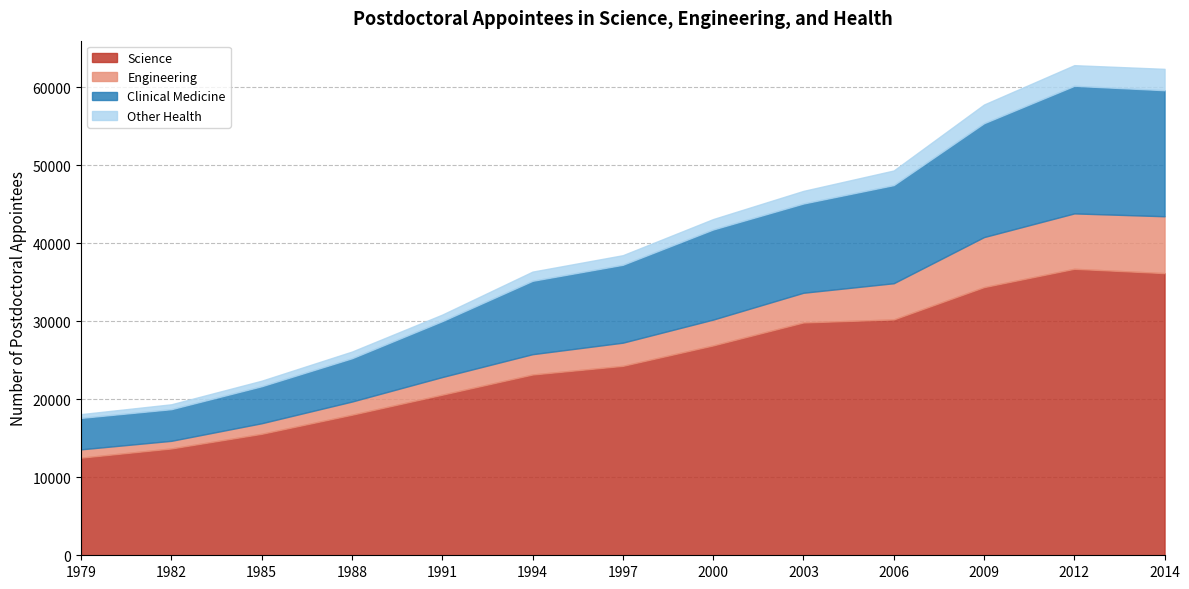

Which has a higher value, 1982 or 2003?

2003